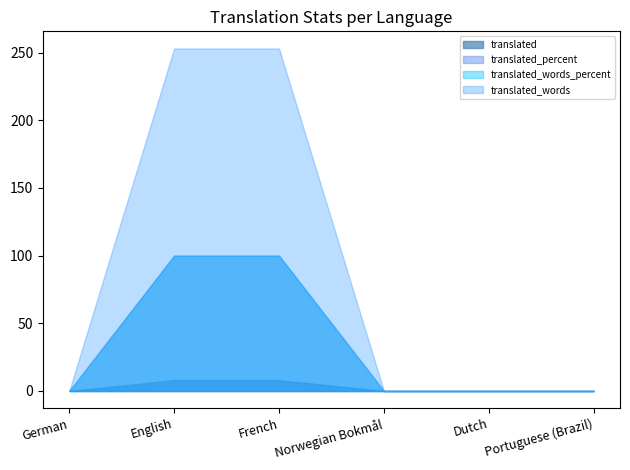

At which label does translated_chars_percent reach its peak?

English